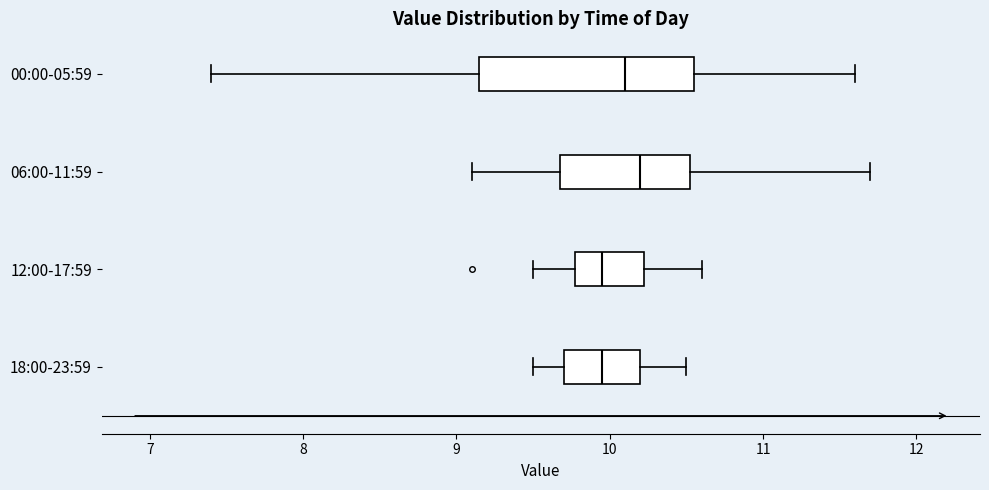

Reading bottom to top, transcribe this box plot: for each box, give where its median line is, the range the box spans, and where its two whiskers end, as read against the x-axis. The values are not printed on the chart, so give them approximately, as read against the axis.

18:00-23:59: median 10.0, box 9.7 to 10.2, whiskers 9.5 to 10.5
12:00-17:59: median 10.0, box 9.8 to 10.2, whiskers 9.5 to 10.6
06:00-11:59: median 10.2, box 9.7 to 10.5, whiskers 9.1 to 11.7
00:00-05:59: median 10.1, box 9.2 to 10.6, whiskers 7.4 to 11.6